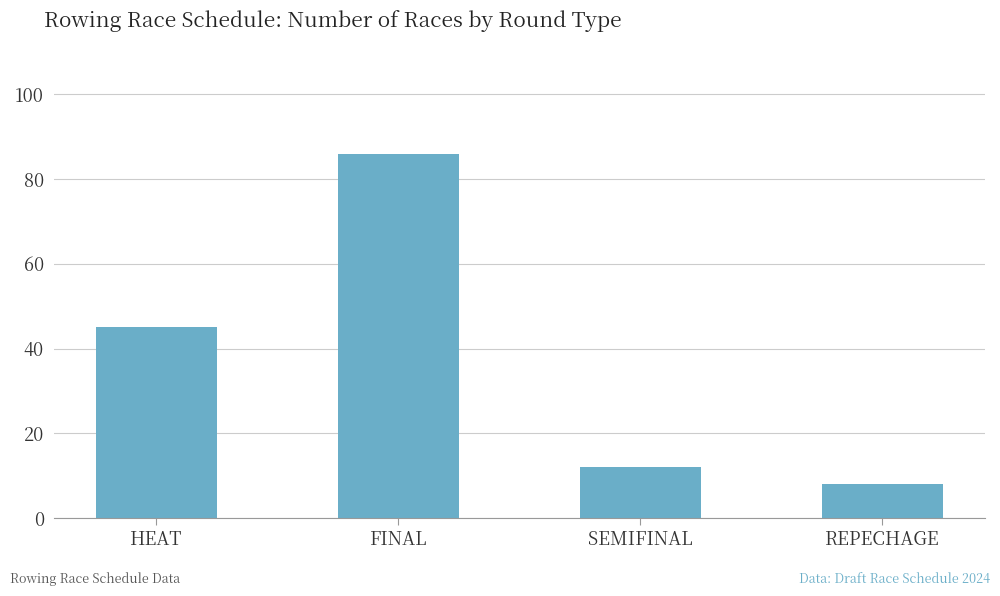

What is the label of the 4th bar from the right?

HEAT